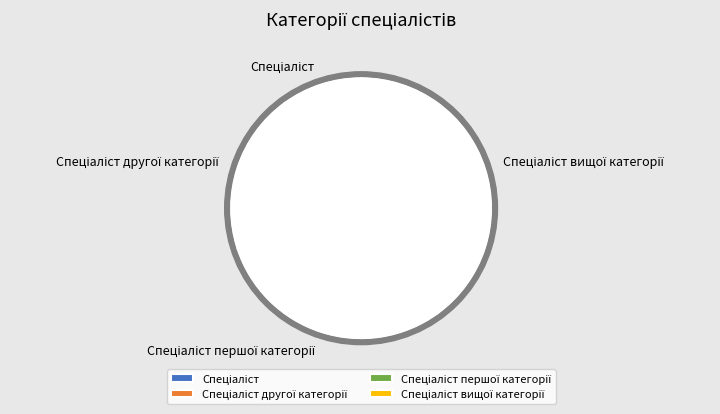

To the nearest percent, what is the average slice percentage?

25%